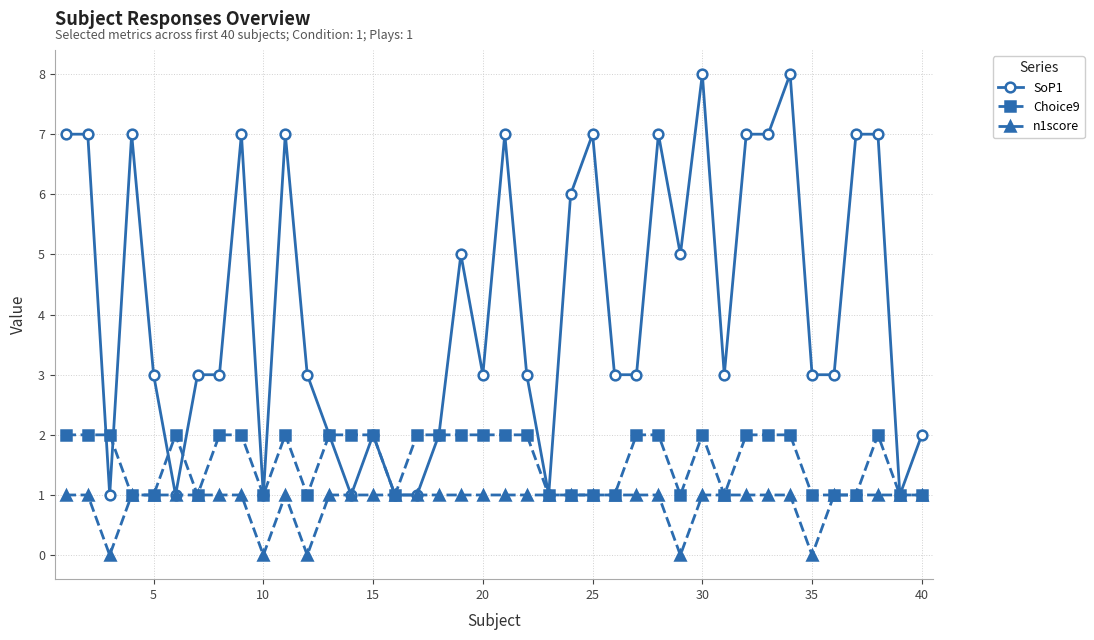

List the series in order of their overall mean, lowest first.

n1score, Choice9, SoP1